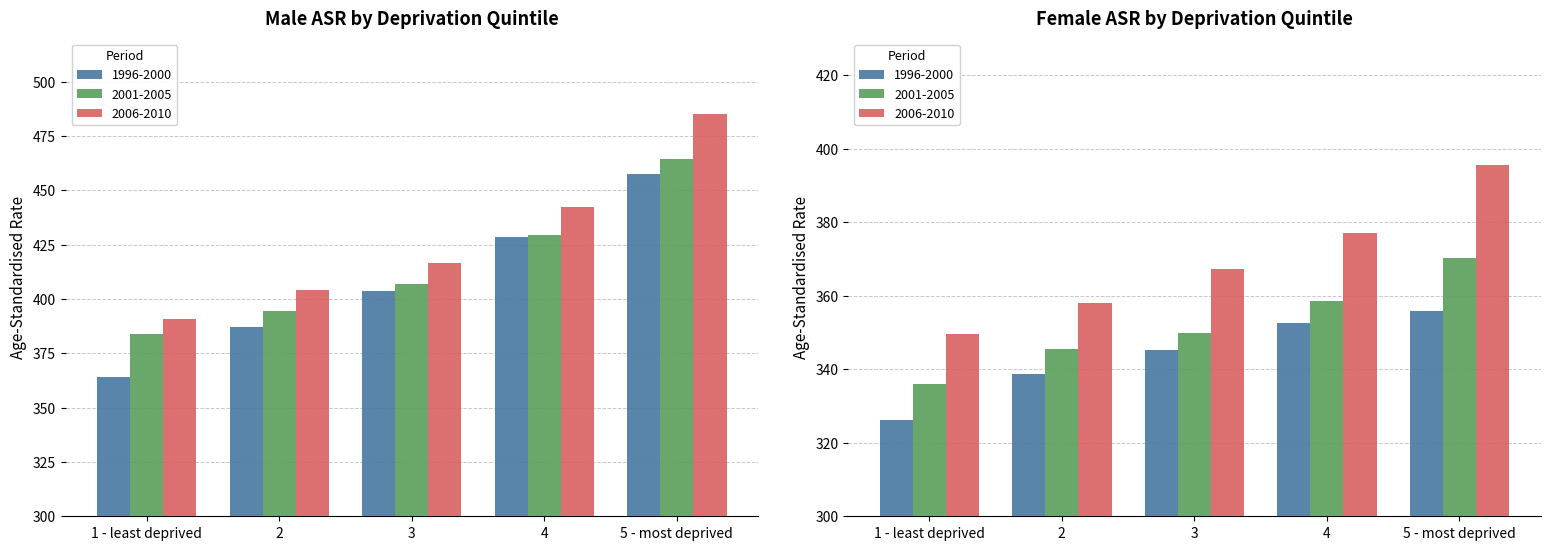

Is the value of Female ASR 2001-2005 at 4 greater than the value of Male ASR 2006-2010 at 1 - least deprived?

No